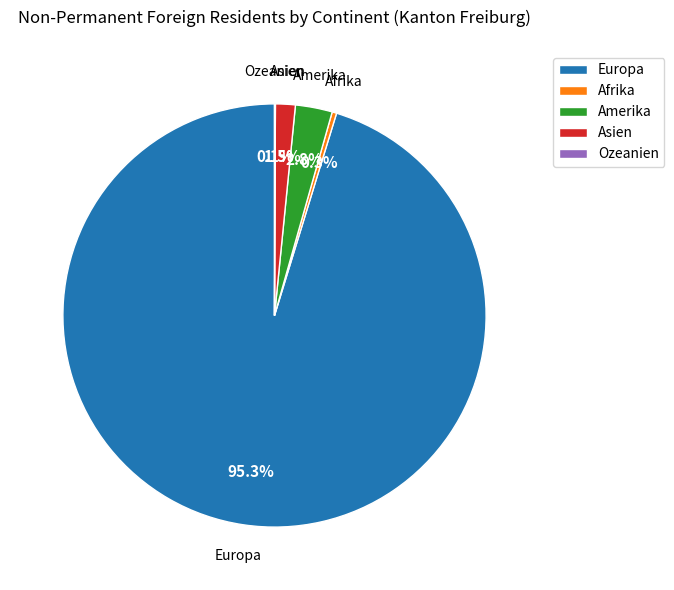

Approximately how many times larger is the value at Asien compared to Amerika?

0.5